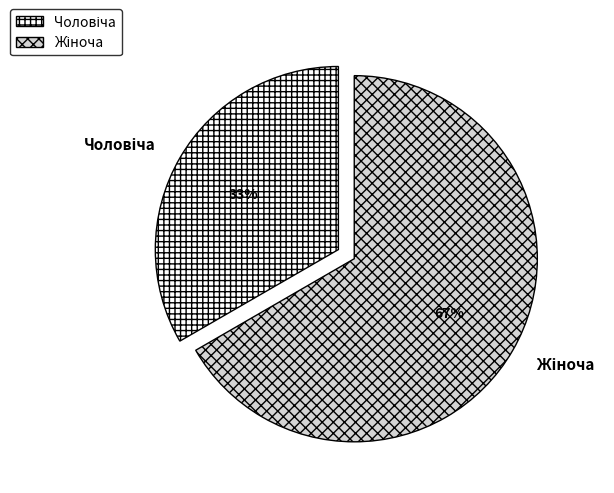

To the nearest percent, what is the average slice percentage?

50%